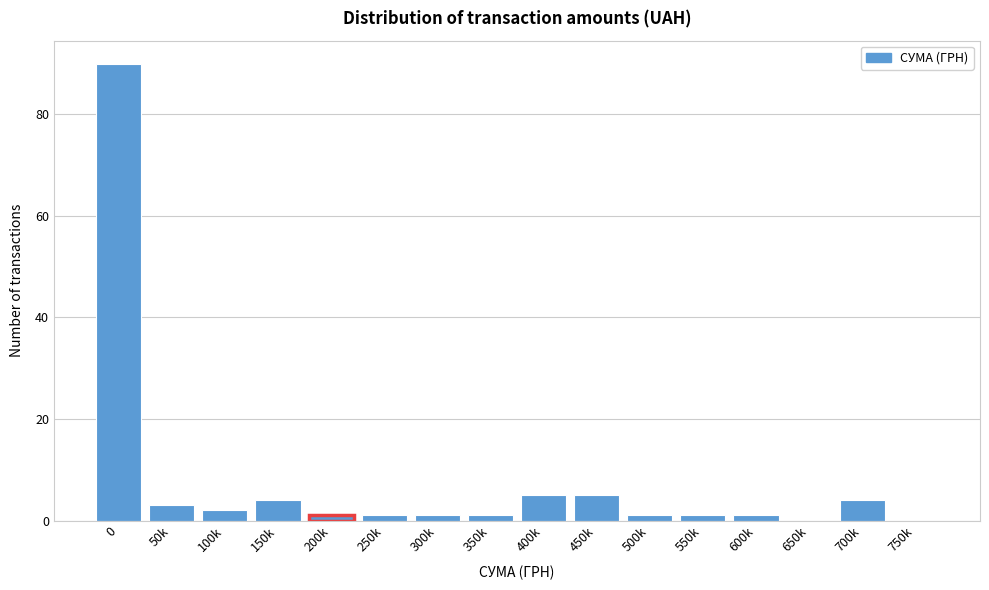

Reading left to right, transcribe all the data shown in this chart.

0=90	50k=3	100k=2	150k=4	200k=1	250k=1	300k=1	350k=1	400k=5	450k=5	500k=1	550k=1	600k=1	650k=0	700k=4	750k=0